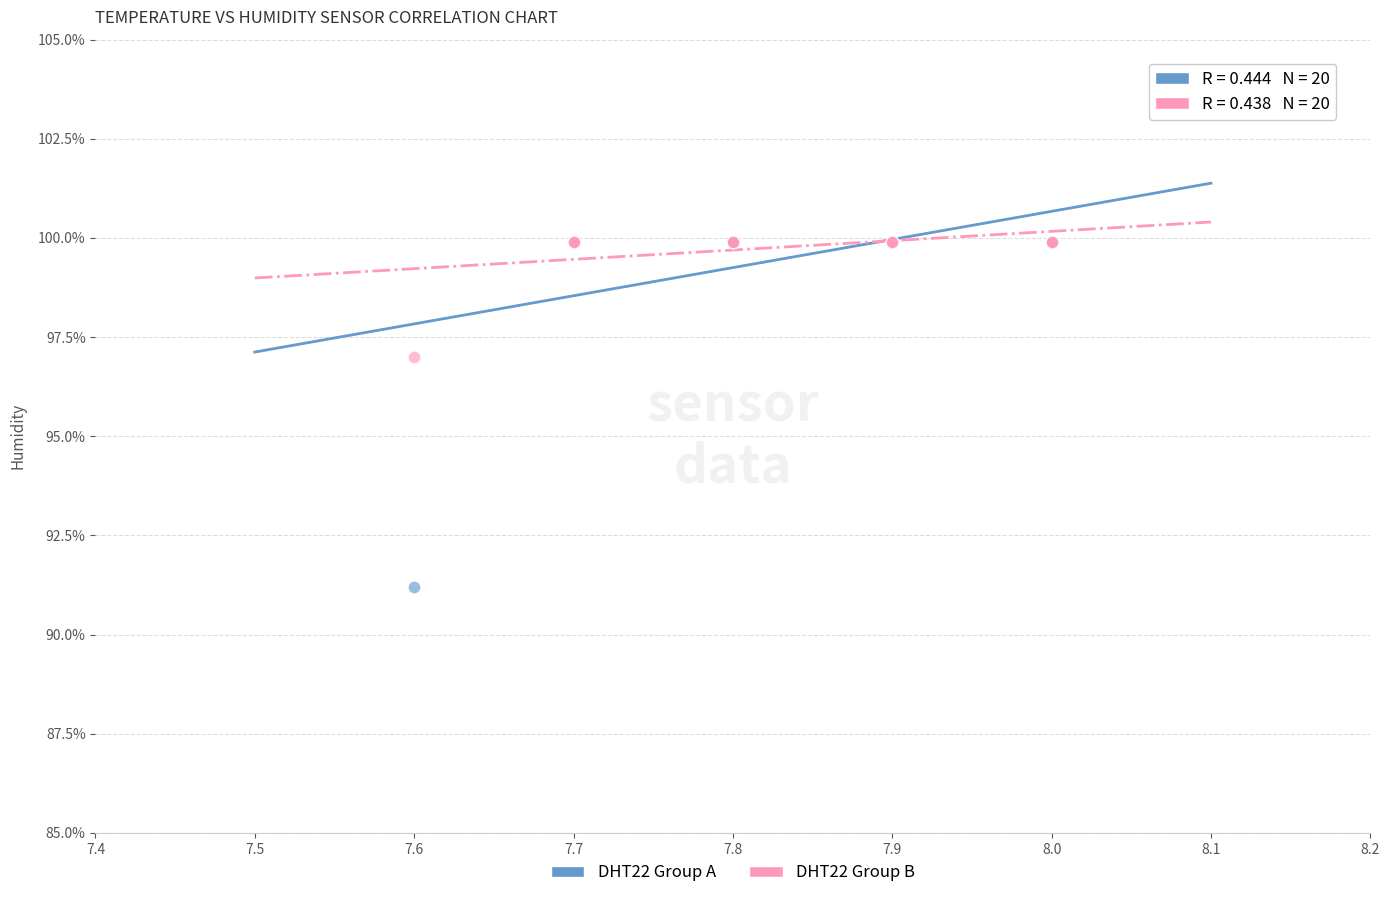

Which series has the largest Y range (max minus min)?

DHT22 Group A